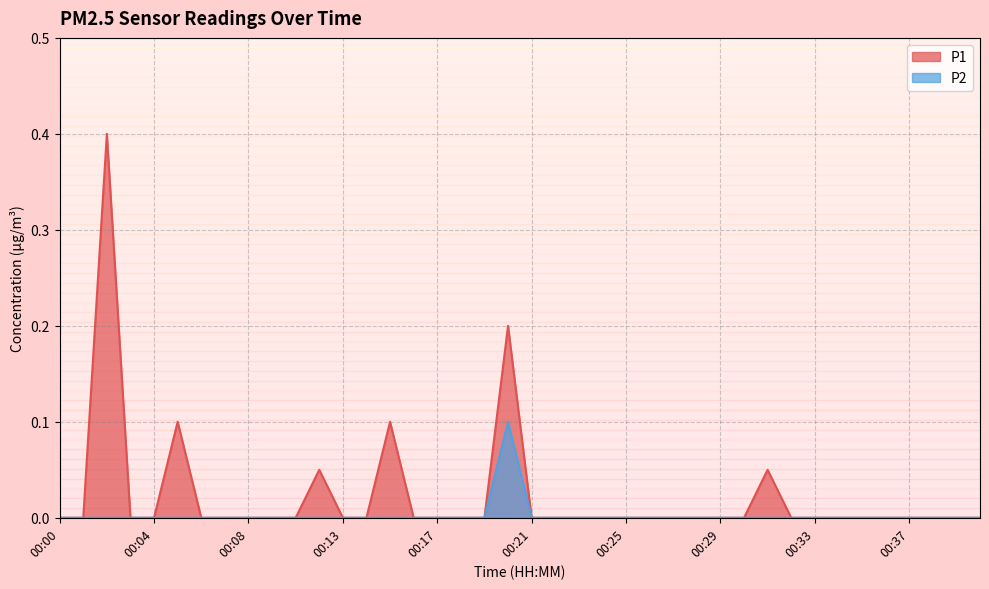

Is the value of P1 at 00:24 greater than the value of P2 at 00:25?

No